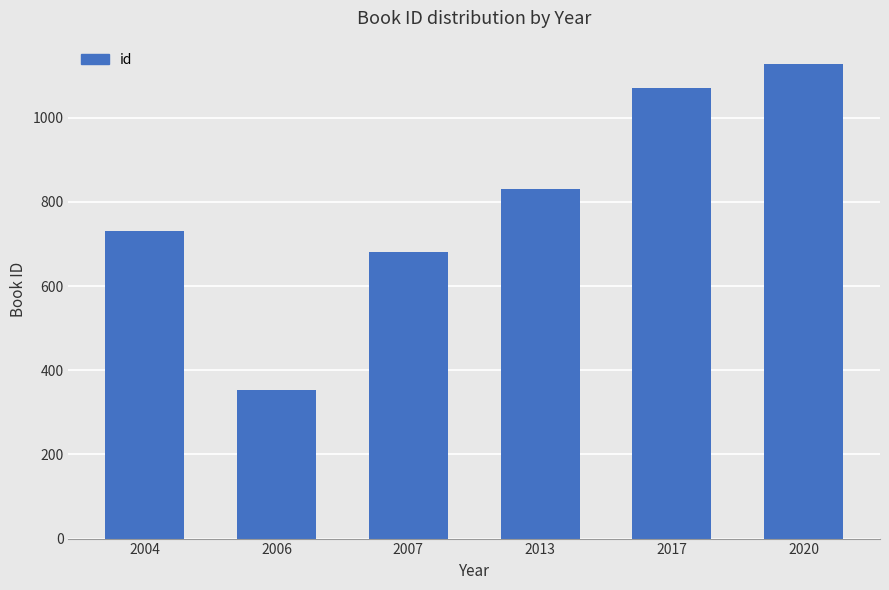

Reading left to right, what are all the values shown in this chart?

732	353	681	832	1072	1127